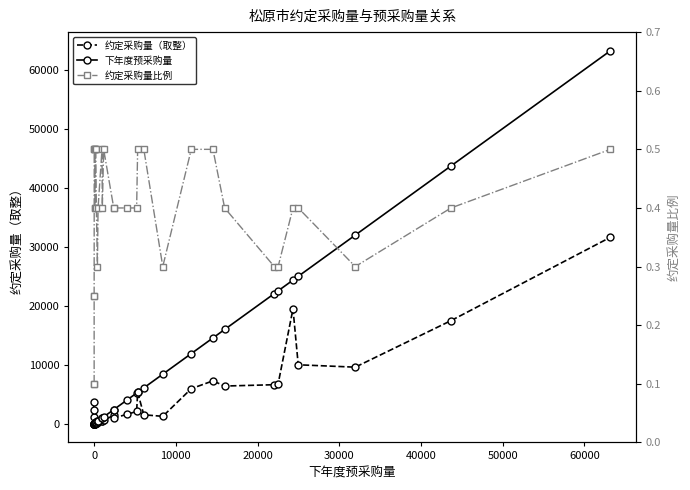

At how many categories does at least one series exceed 46265?

1